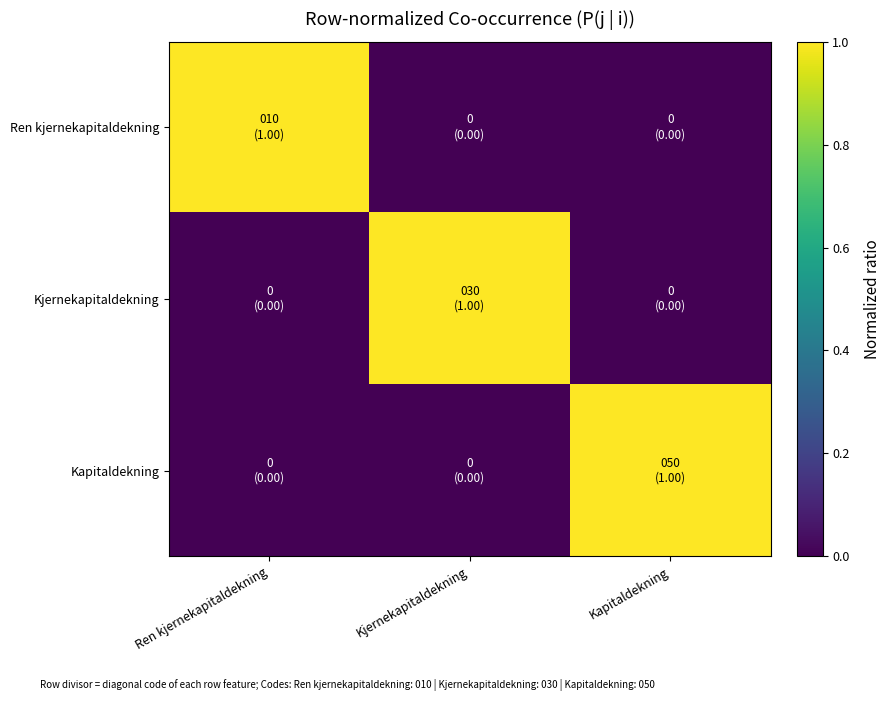

Which series has the largest range (max minus min)?

Ren kjernekapitaldekning